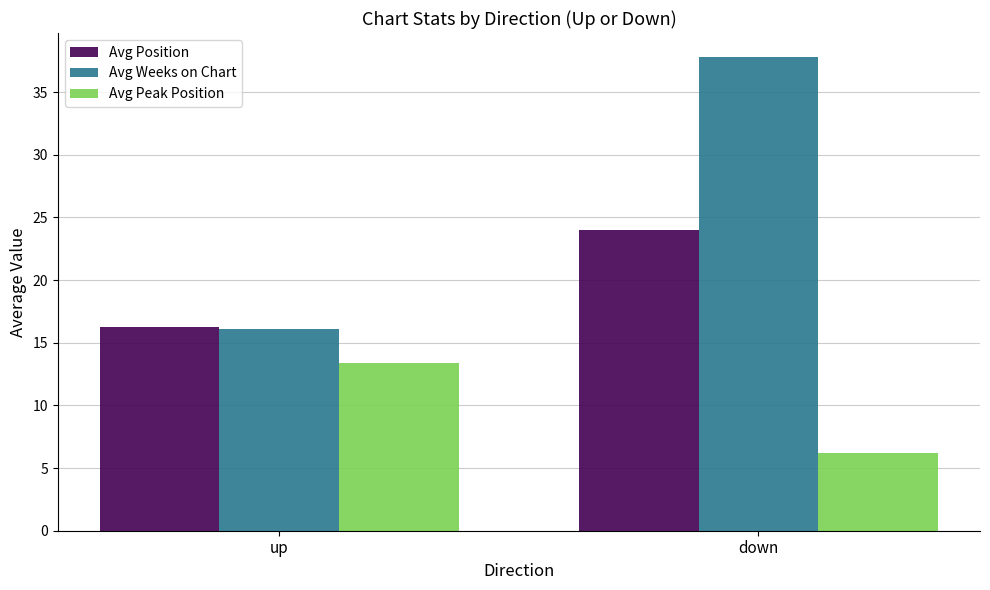

Are the bars horizontal?

No